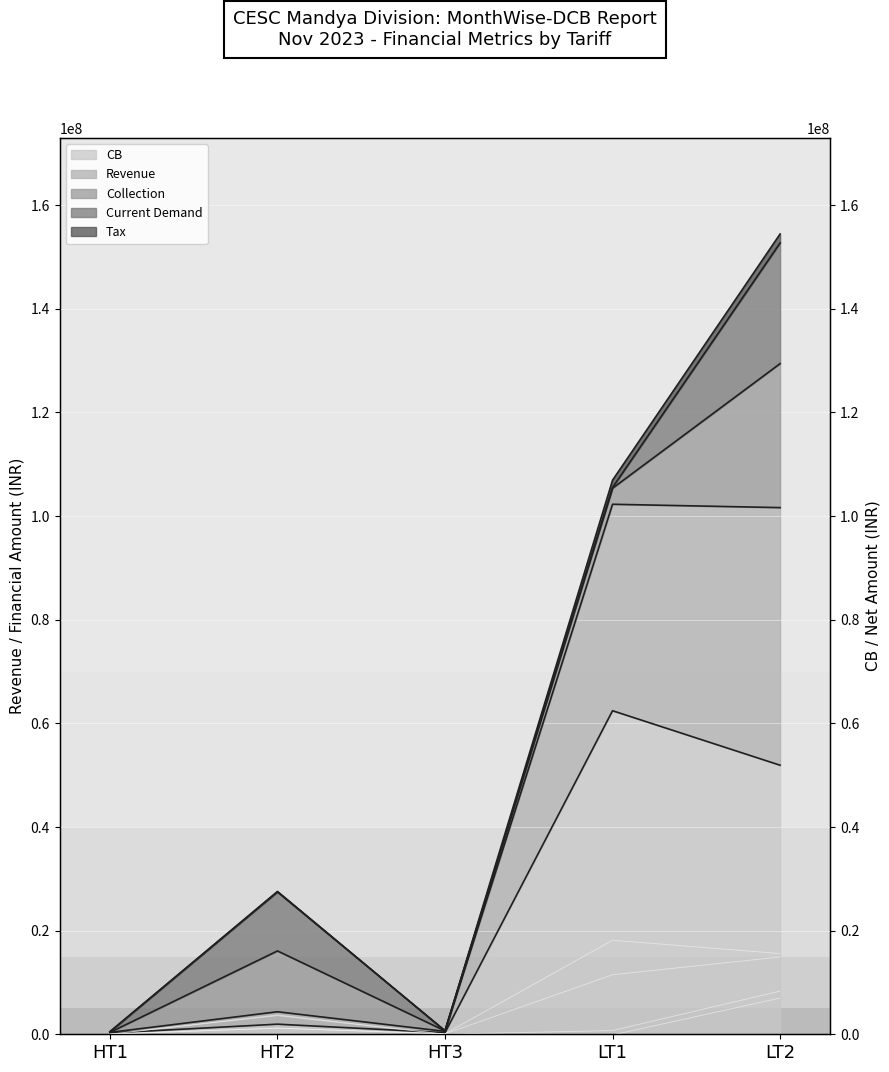

How many interior local valleys does the Revenue series have?

1